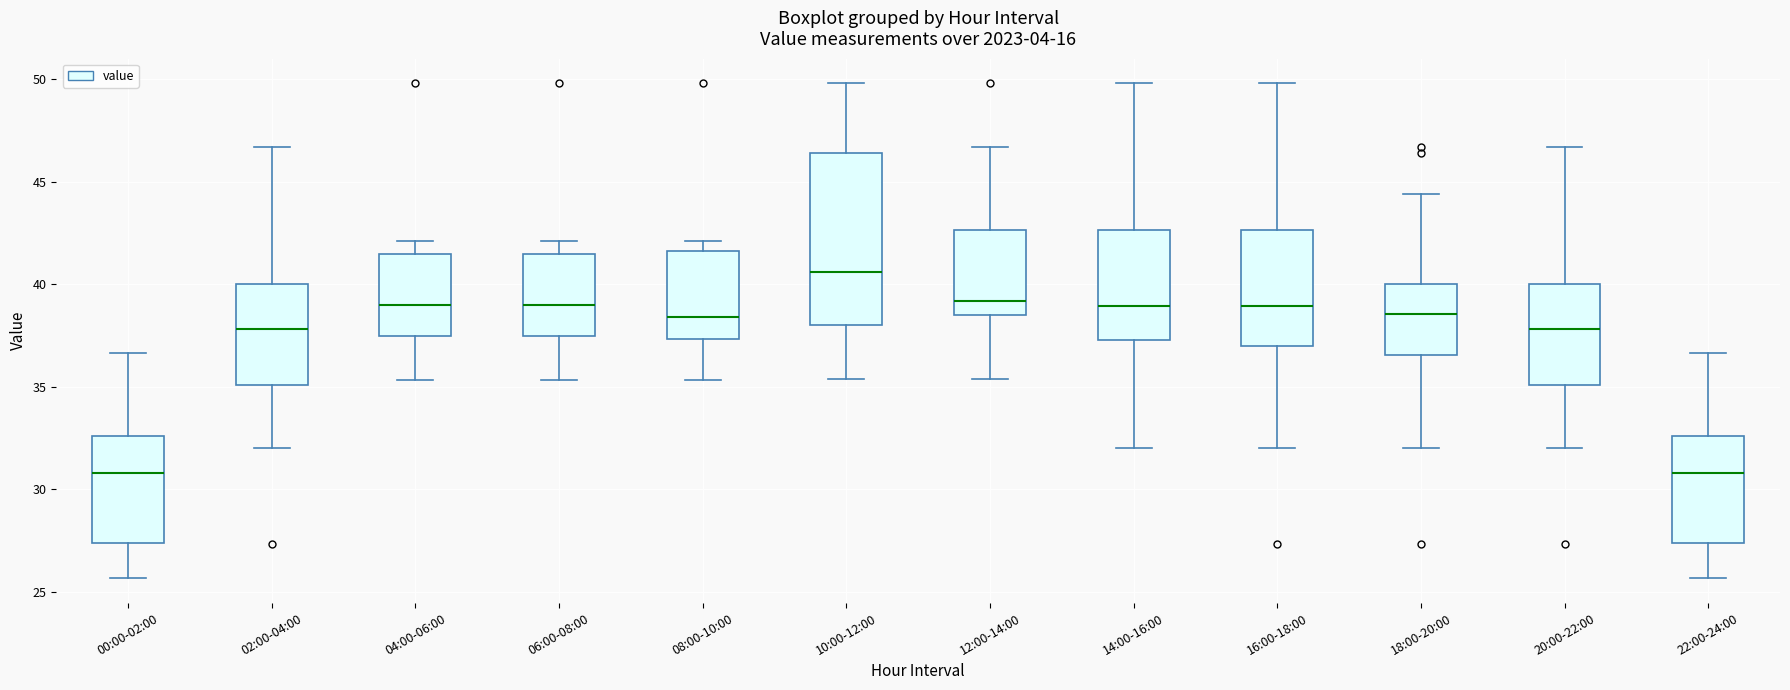

Where is the upper edge of the box for 06:00-08:00 on the y-axis? The values are not printed on the chart, so give them approximately, as read against the axis.

41.5